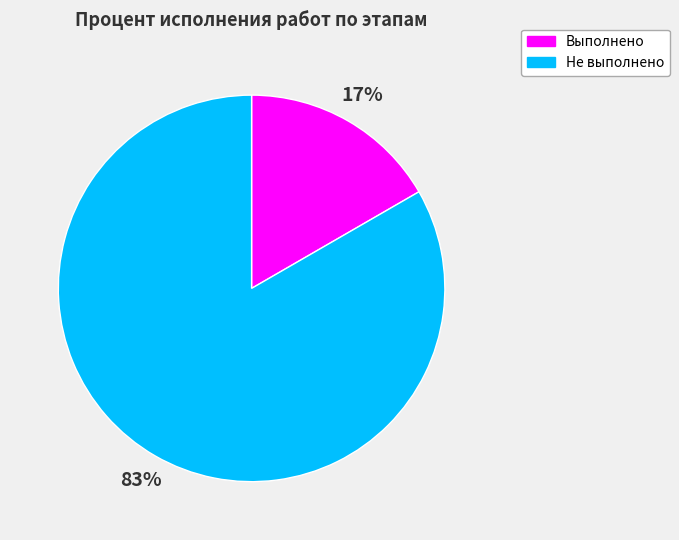

What is the majority slice?

Не выполнено